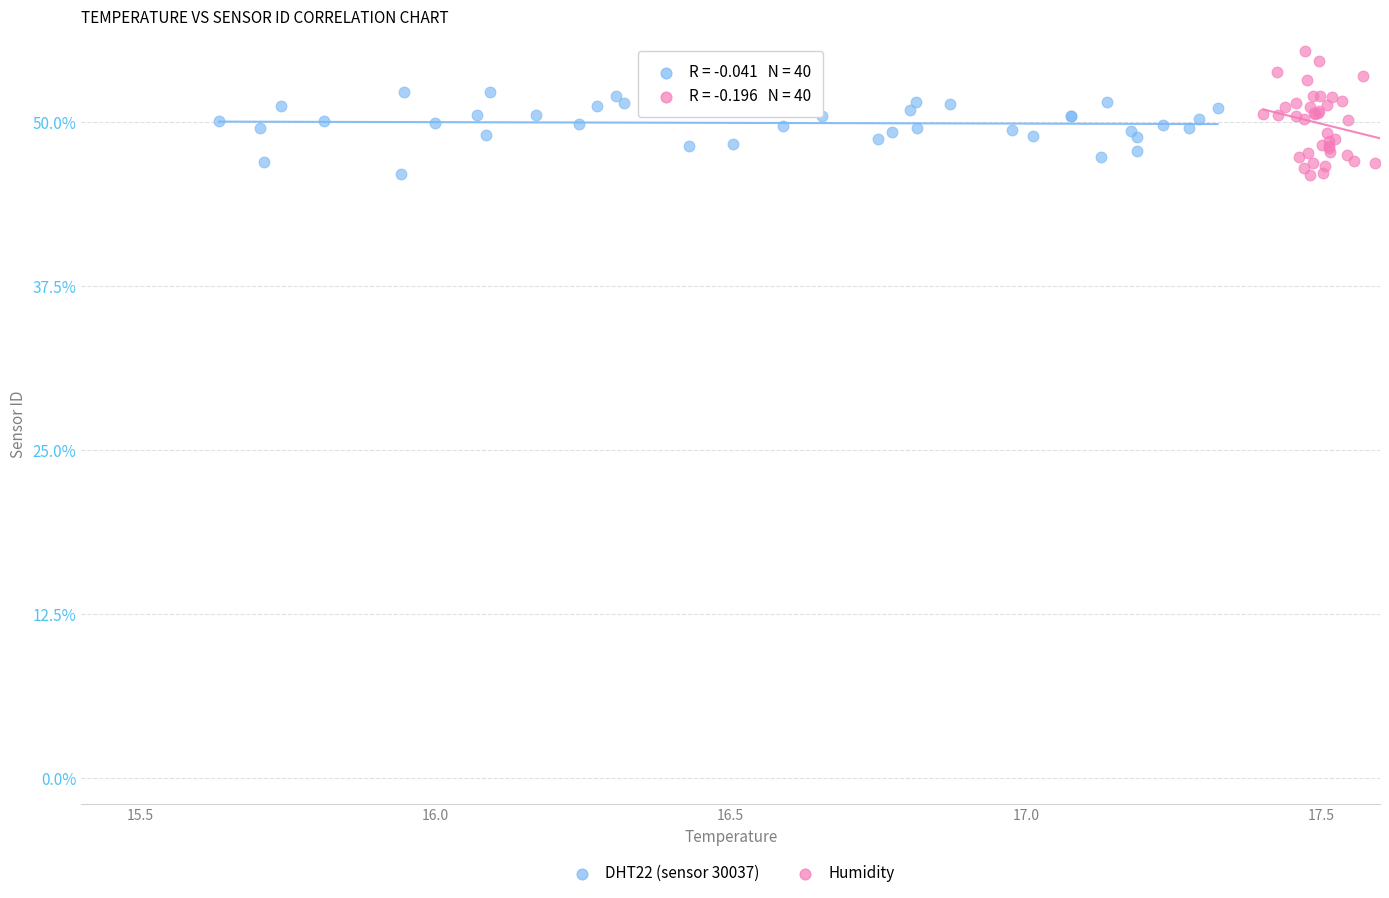

Which series reaches the maximum Y coordinate?

Humidity